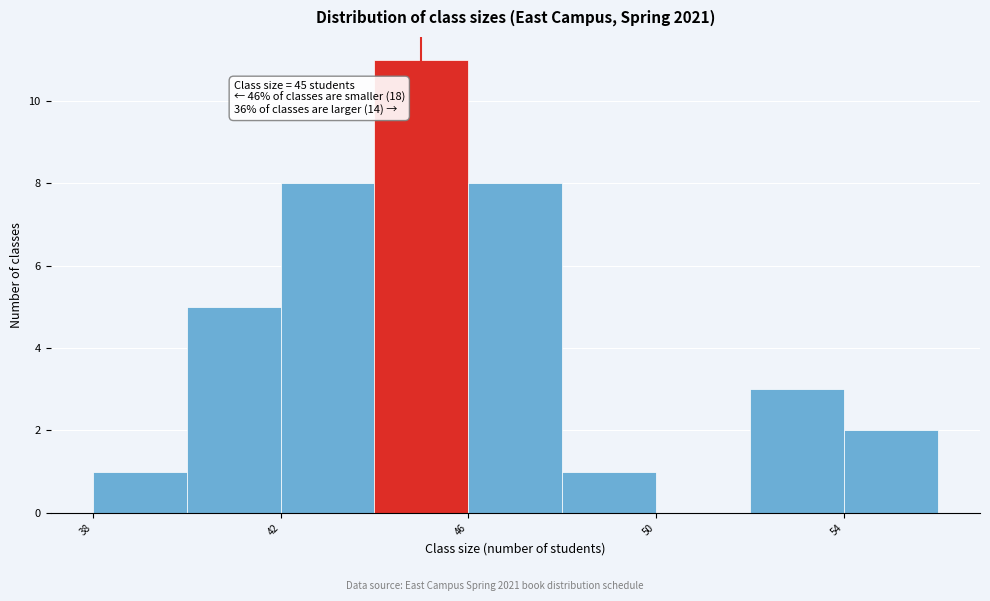

Which range on the x-axis has the tallest bar?

44 to 46